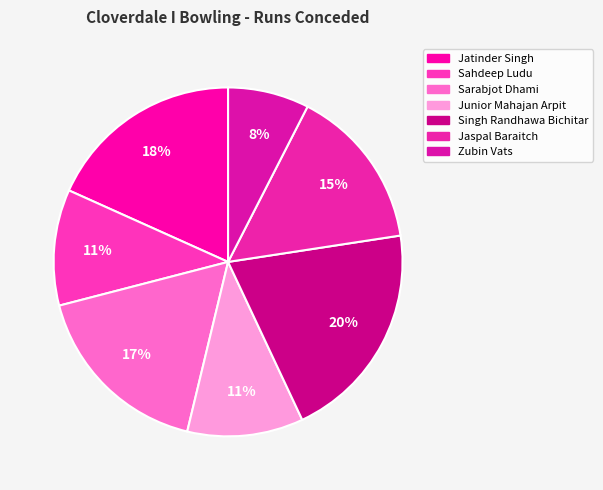

To the nearest percent, what portion does Sarabjot Dhami represent?

17%